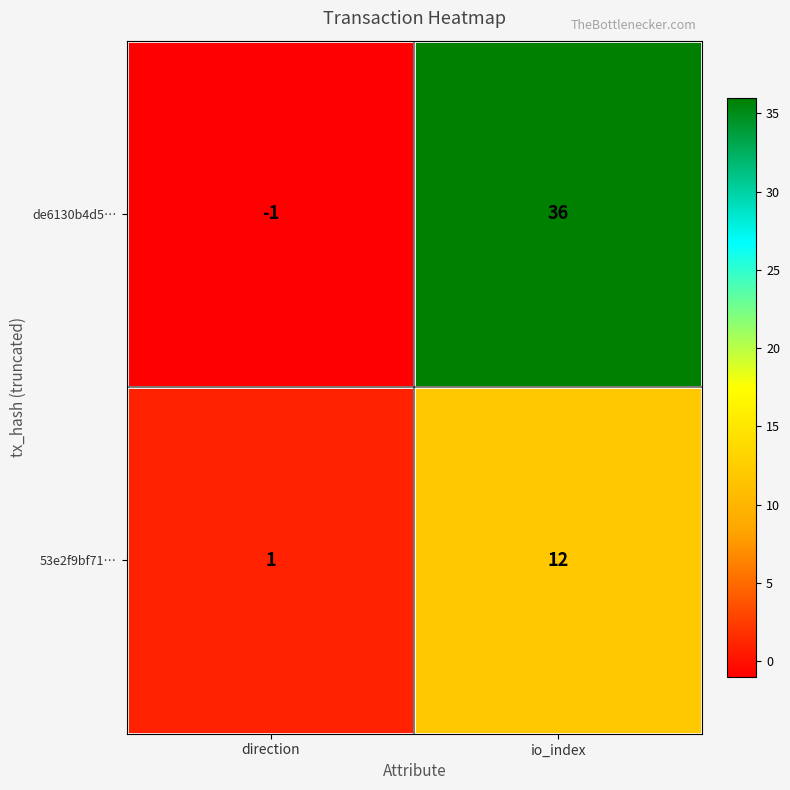

What is the total value across all series at io_index?

48